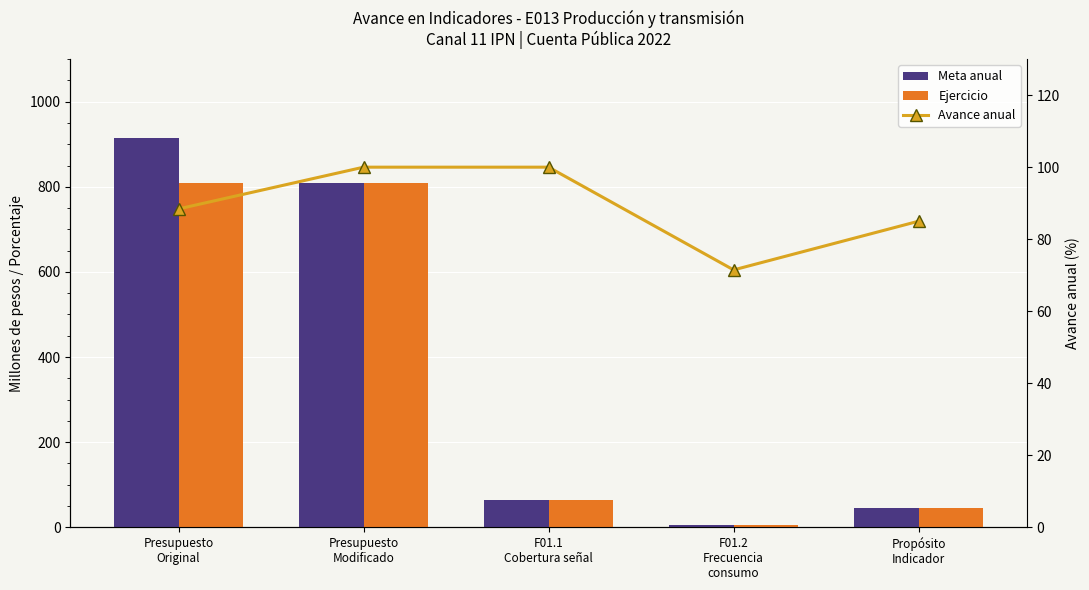

List the labels in order of Ejercicio value, smallest first.

F01.2
Frecuencia
consumo, Propósito
Indicador, F01.1
Cobertura señal, Presupuesto
Original, Presupuesto
Modificado